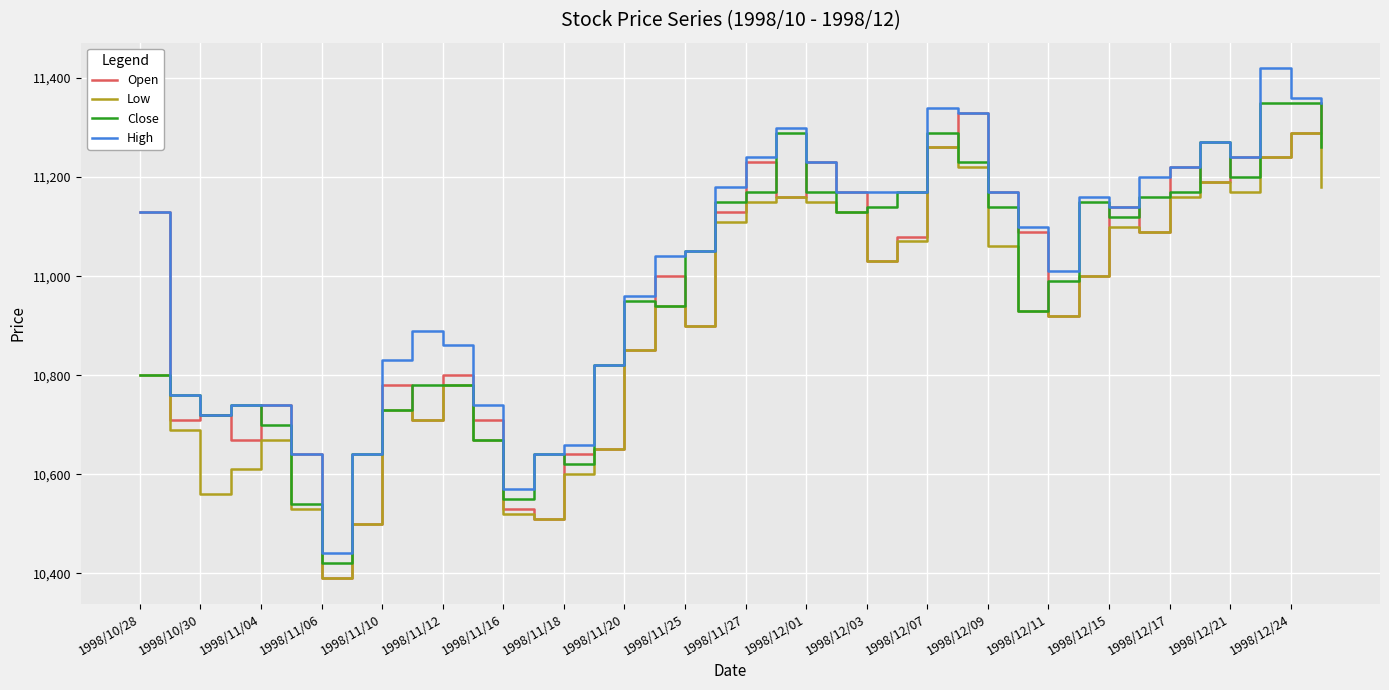

What is the maximum value shown in the chart?

11420